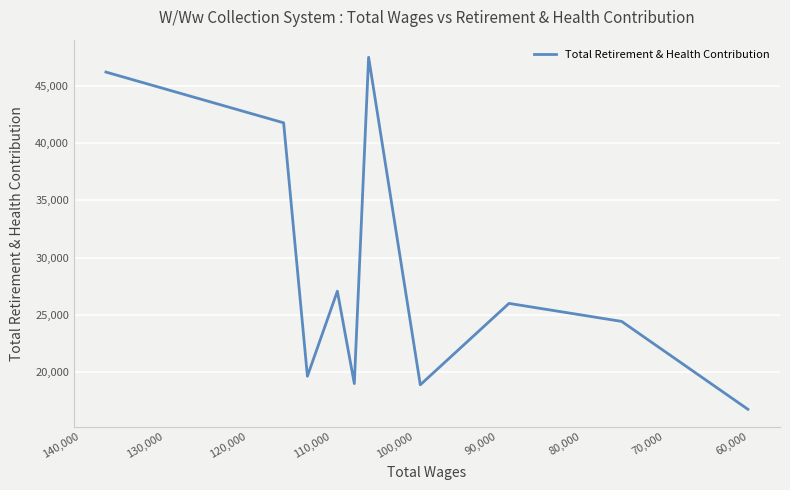

The value at 130,000 is 12925. True or false?

False